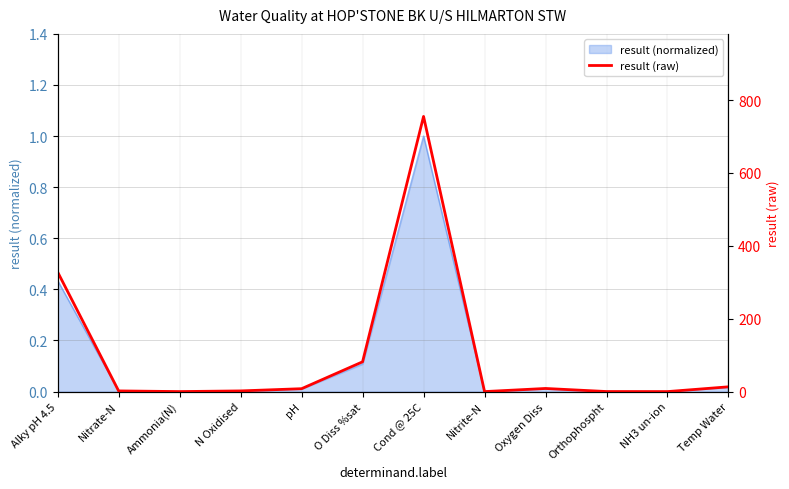

List the labels in order of value, largest first.

Cond @ 25C, Alky pH 4.5, O Diss %sat, Temp Water, Oxygen Diss, pH, N Oxidised, Nitrate-N, Orthophospht, Ammonia(N), Nitrite-N, NH3 un-ion